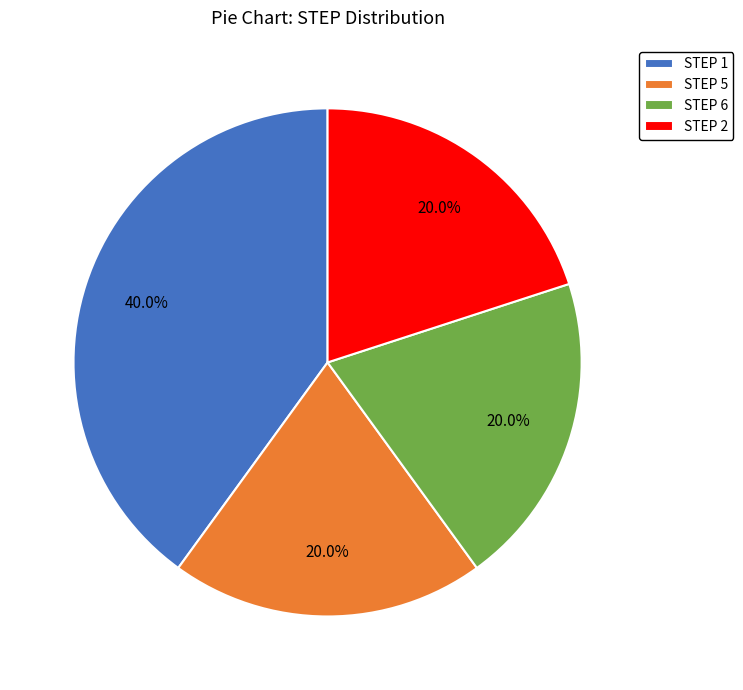

Which category has the biggest portion of the pie?

STEP 1